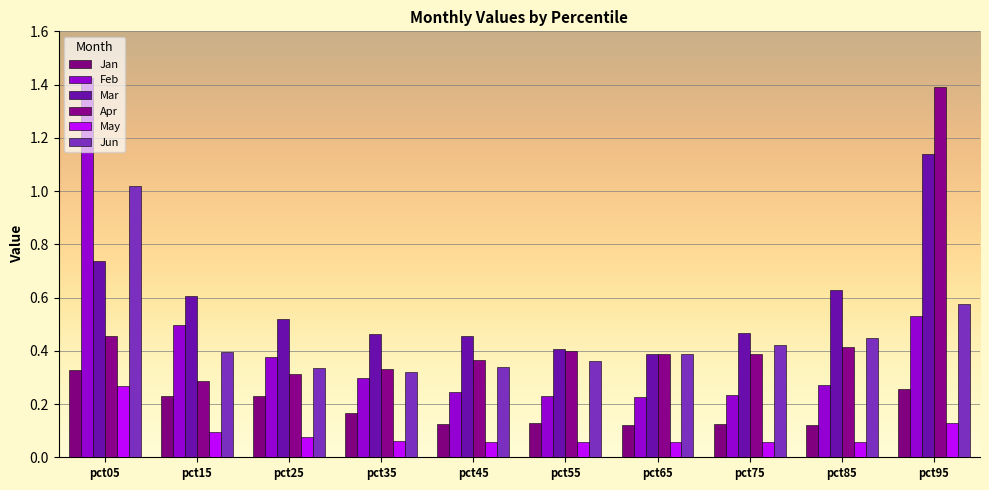

Which series has the largest total across all categories?

Mar